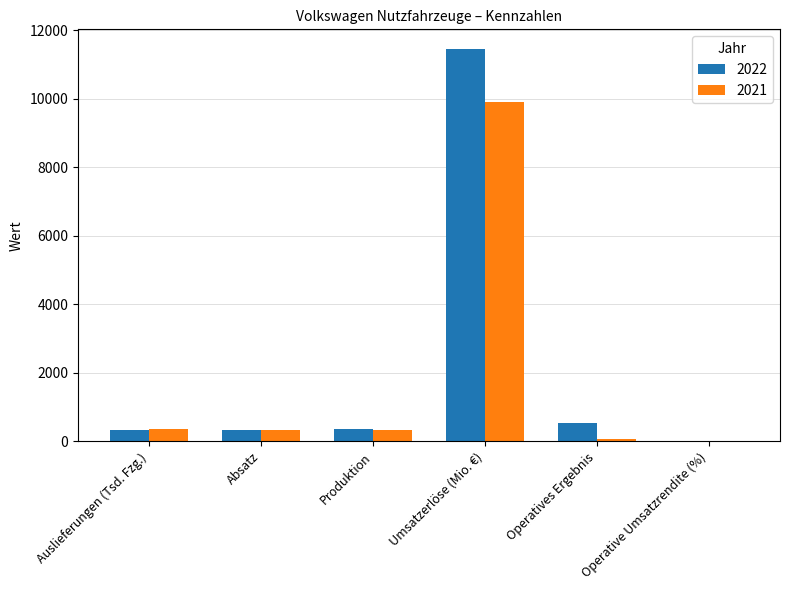

What is the total value across all series at Umsatzerlöse (Mio. €)?

21364.0